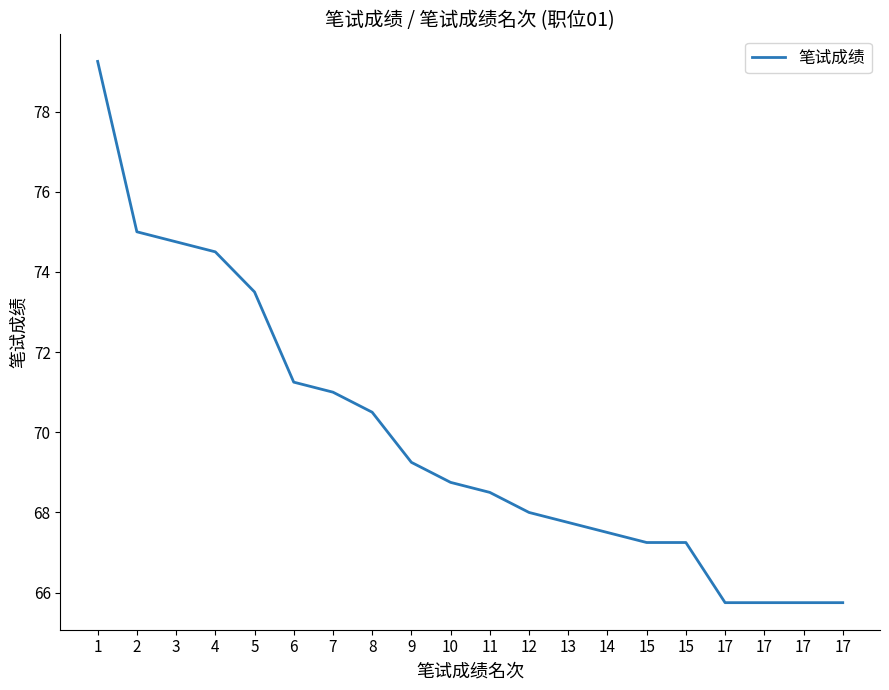

Is this an area chart (filled region under the line)?

No